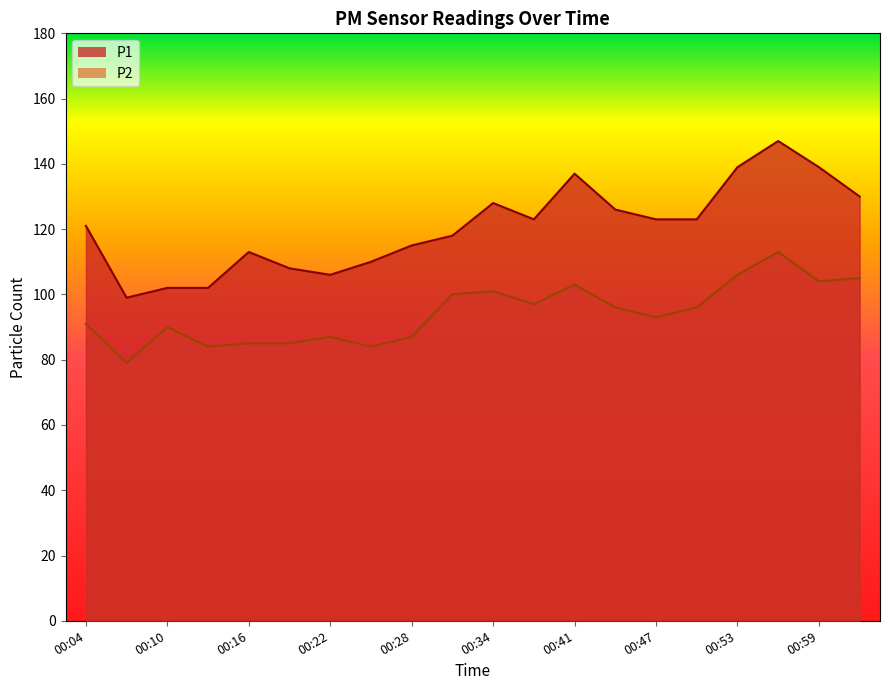

What is the difference between the maximum and minimum values in the P1 series?

48